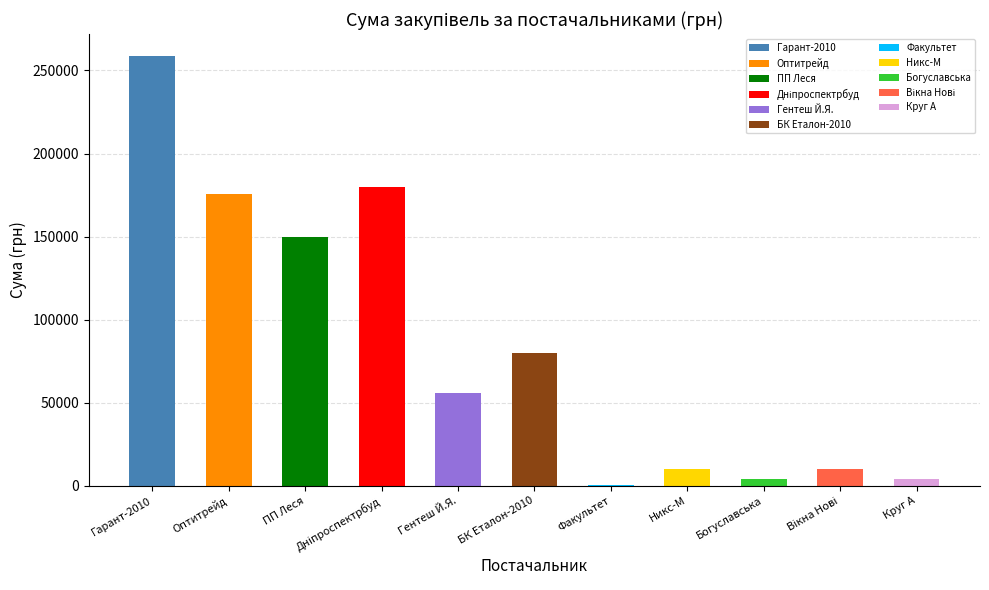

Which label corresponds to the largest value in the chart?

ТОВ "Гарант-2010"